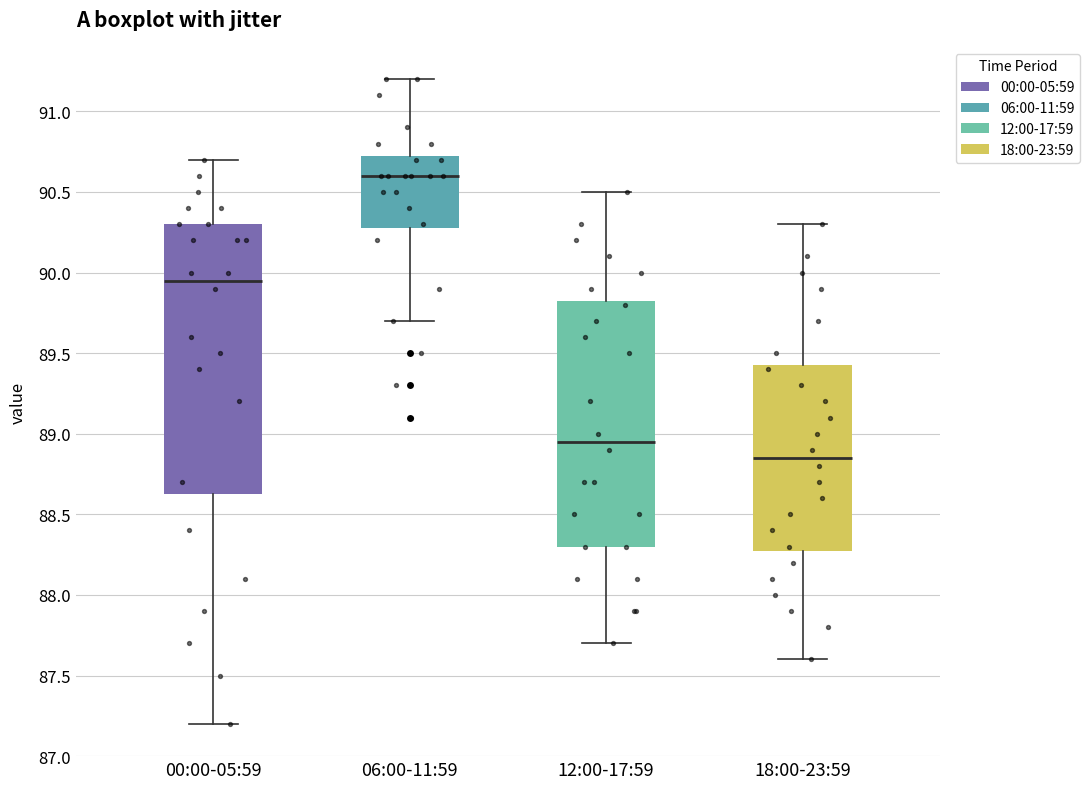

Where does the median line of the box for 00:00-05:59 sit on the y-axis? The values are not printed on the chart, so give them approximately, as read against the axis.

89.95